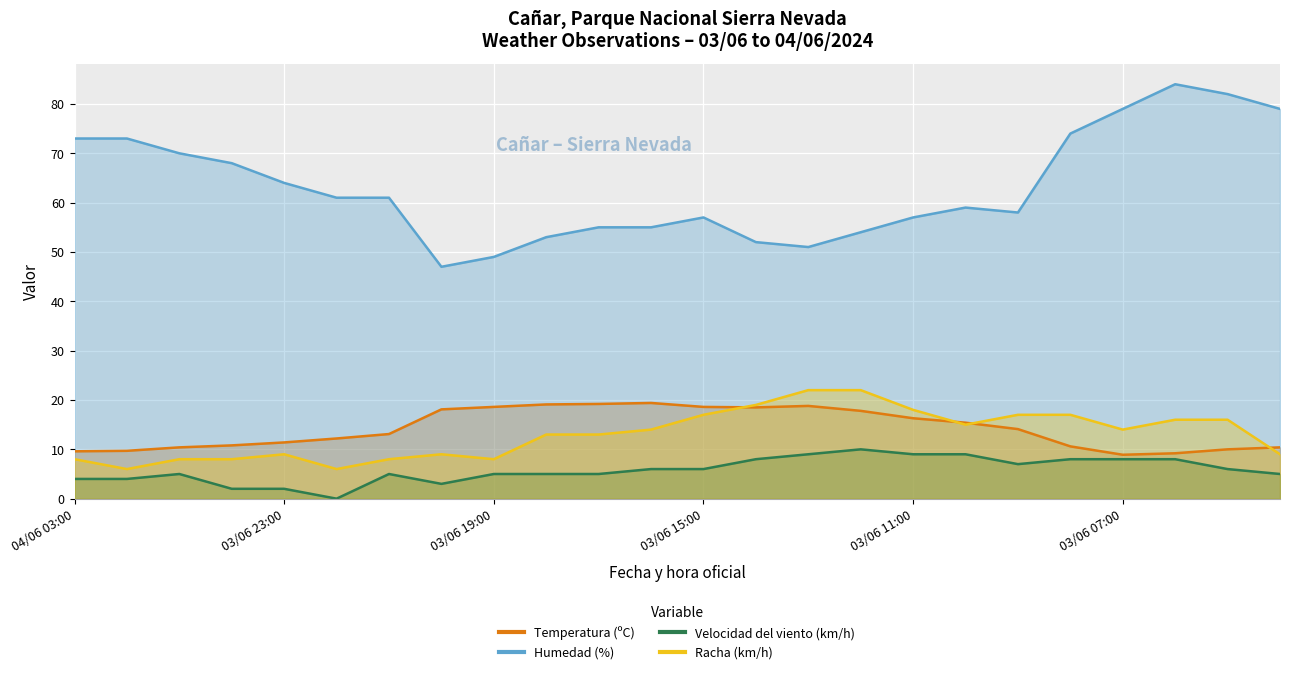

What is the sum of the Temperatura (ºC) values at 03/06 22:00 and 04/06 02:00?

21.9